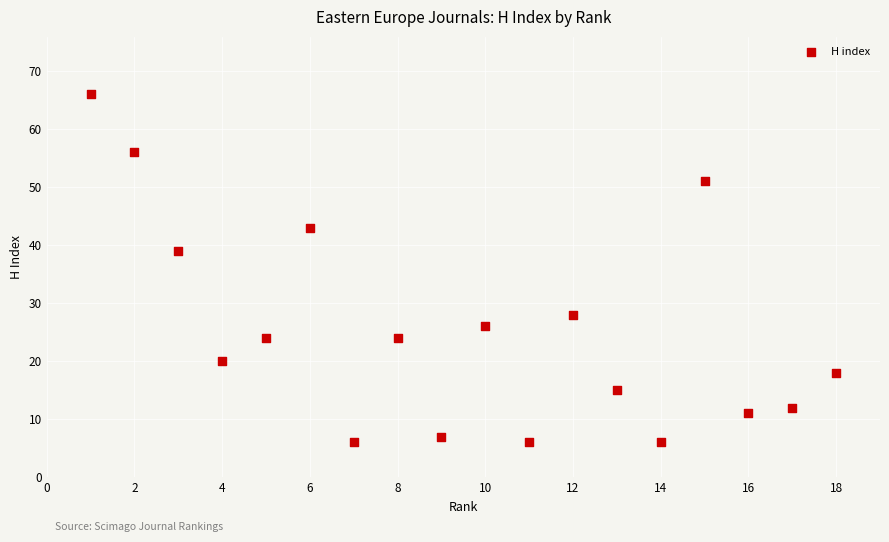

What Y value in the scatter plot is closest to 36?

39